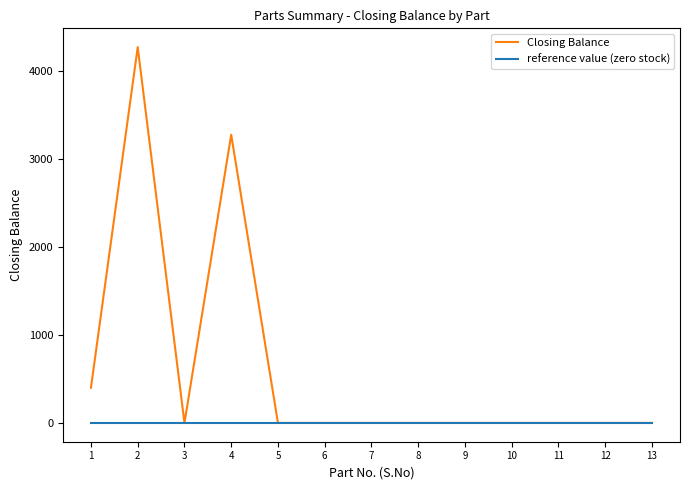

How many values in the Closing Balance series exceed 0?

3